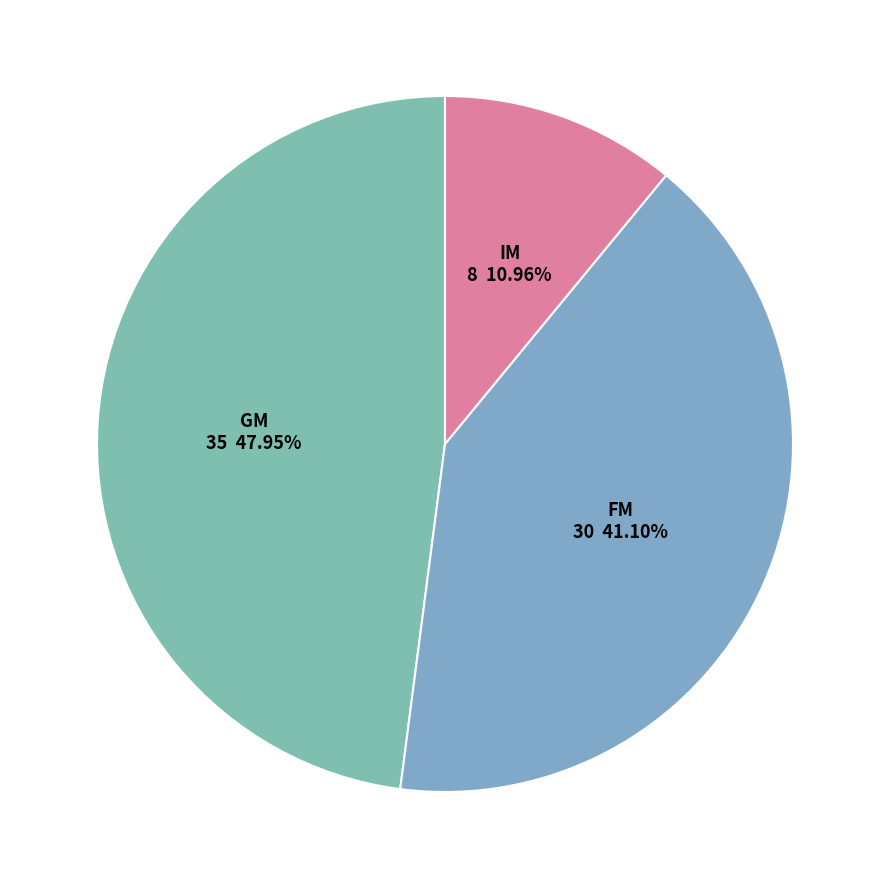

How many slices are in this pie chart?

3